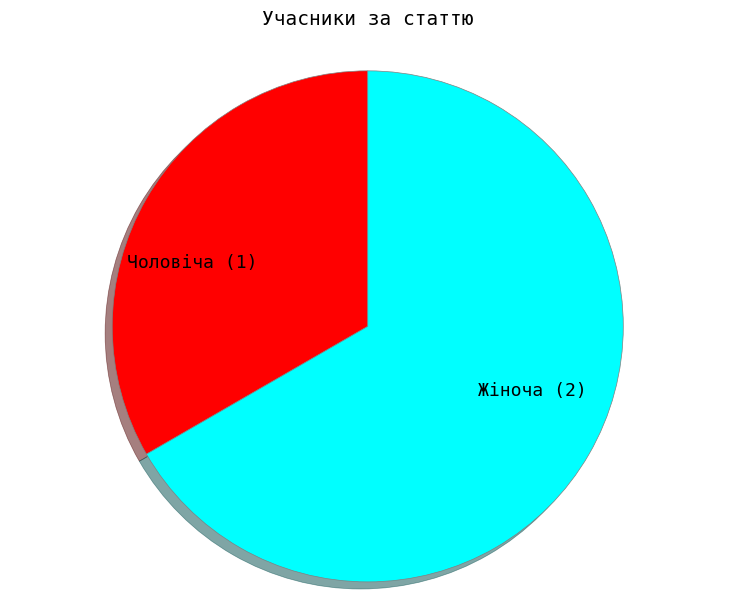

What is the ratio of the value at Жіноча to the value at Чоловіча?

2.0